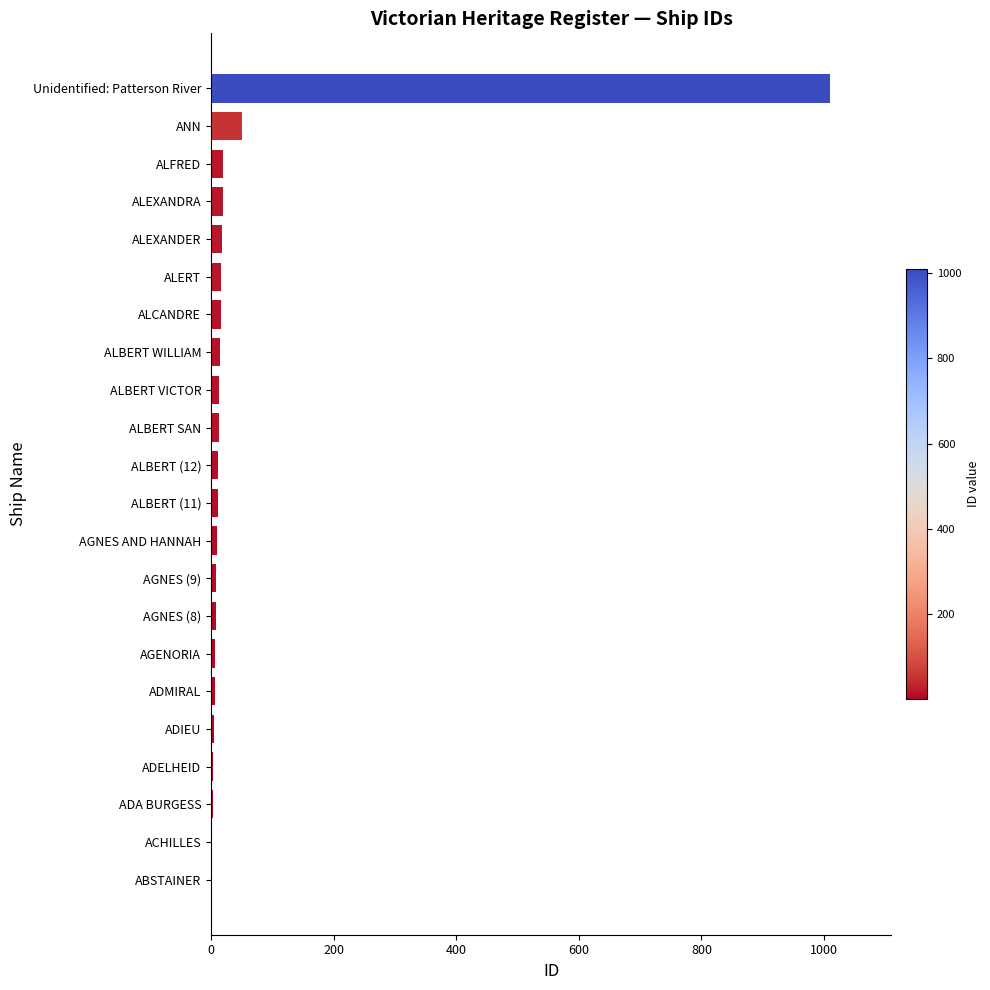

How many series are shown in this chart?

1